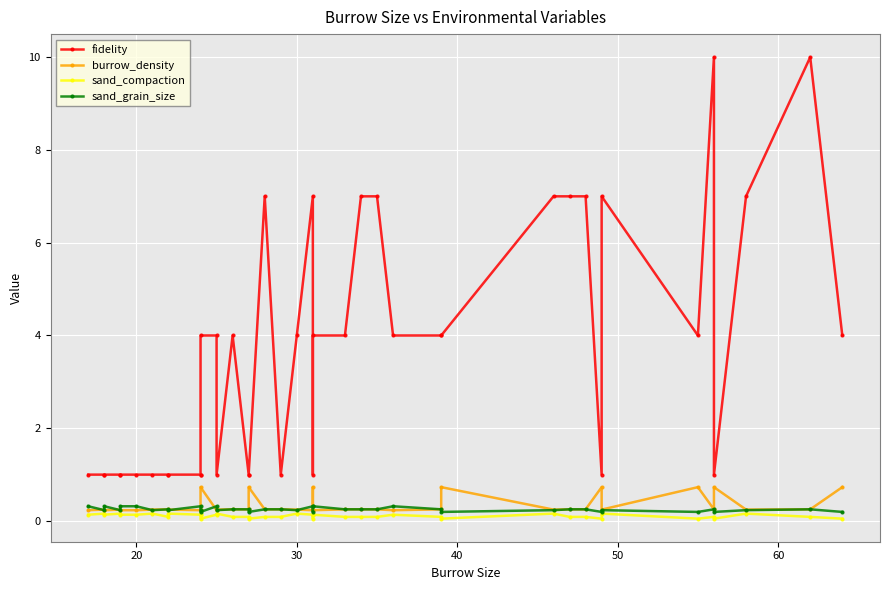

True or false: fidelity and burrow_density cross at least once.

False